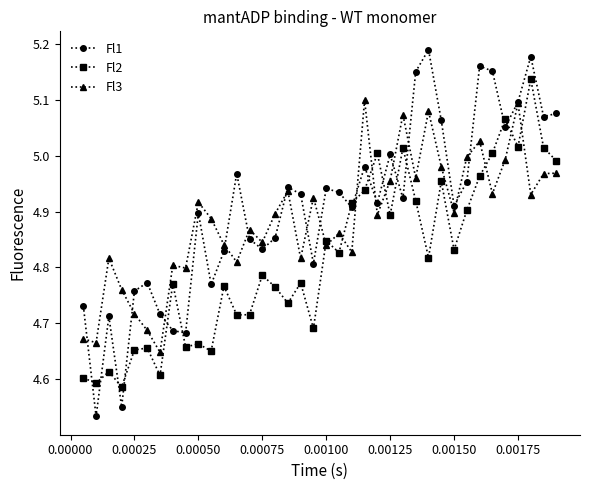

How many categories are shown in the chart?

38